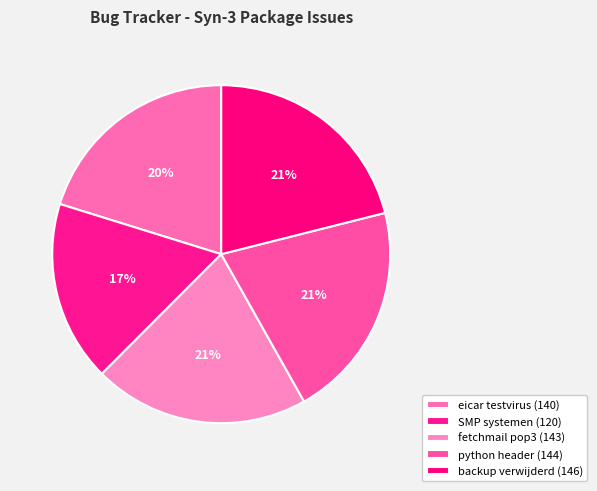

Which has a higher value, eicar testvirus (140) or python header (144)?

python header (144)